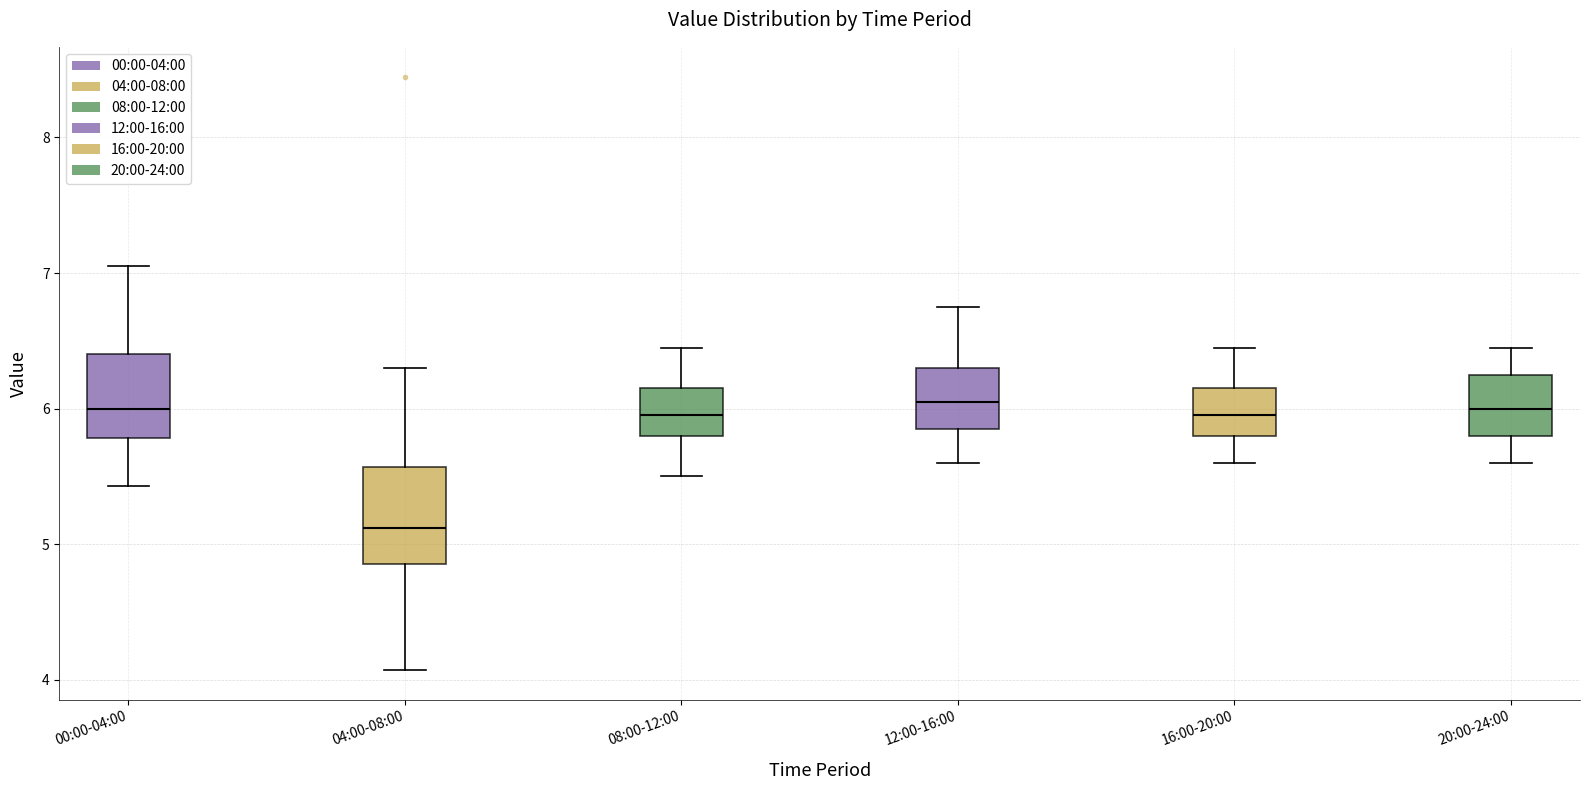

Comparing the boxes themselves (not the whiskers), which one is the tallest?

04:00-08:00